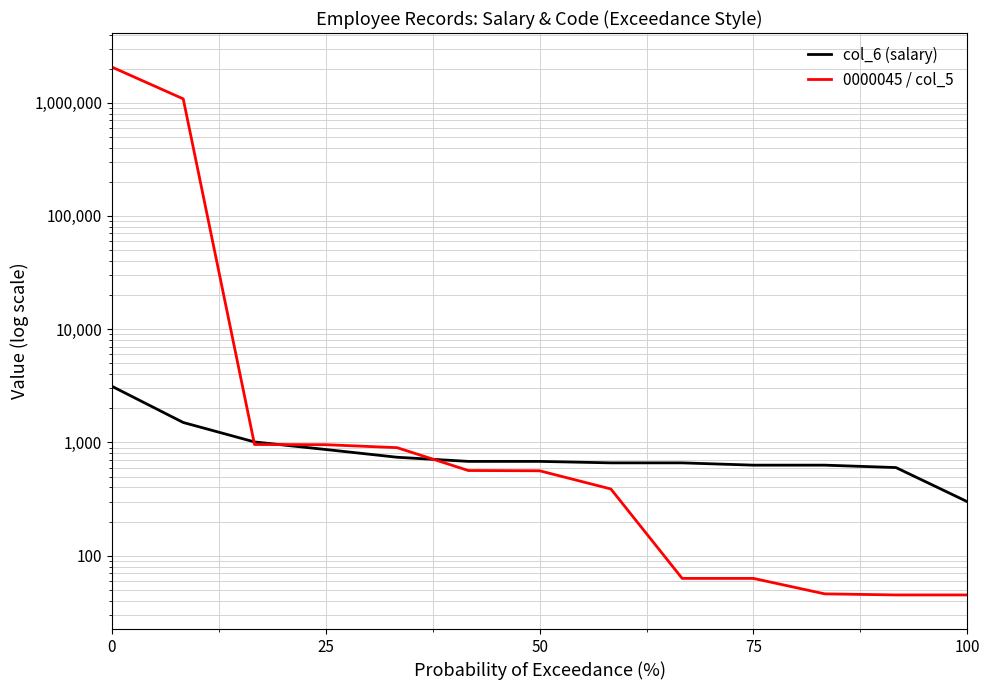

Reading right to left, extract all data points from this chart.

col_6 (salary): 300	600	630	630	660	660	680	680	740	866	1010	1500	3130
0000045 / col_5: 45	45	46	63	63	388	562	565	899	955	959	1081020	2062010